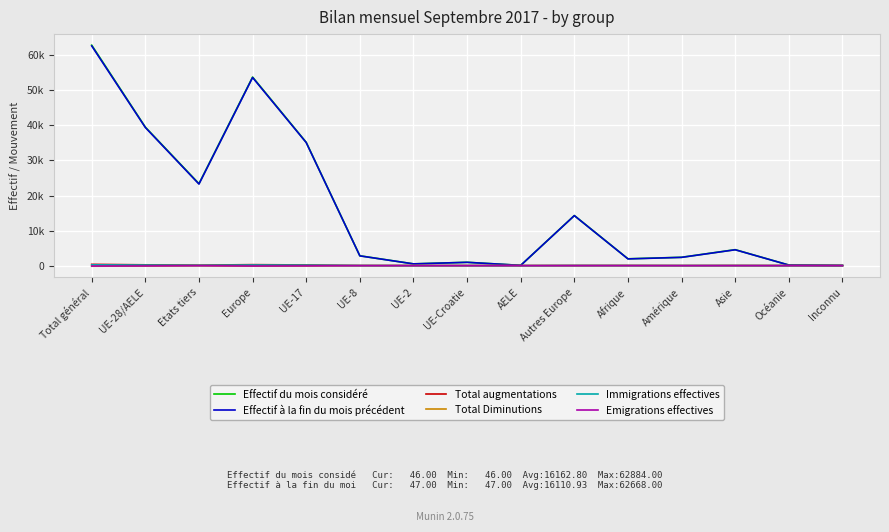

The Effectif du mois considéré series shows 19670 at Autres Europe. True or false?

False